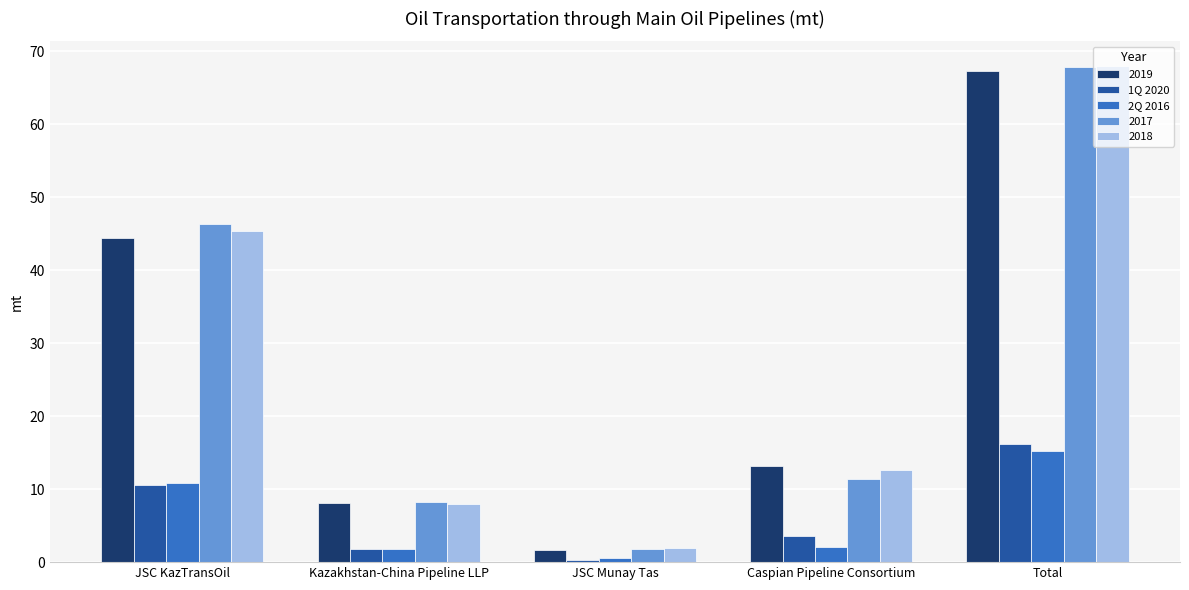

Is it true that 1Q 2020 equals 24.9 at Total?

False